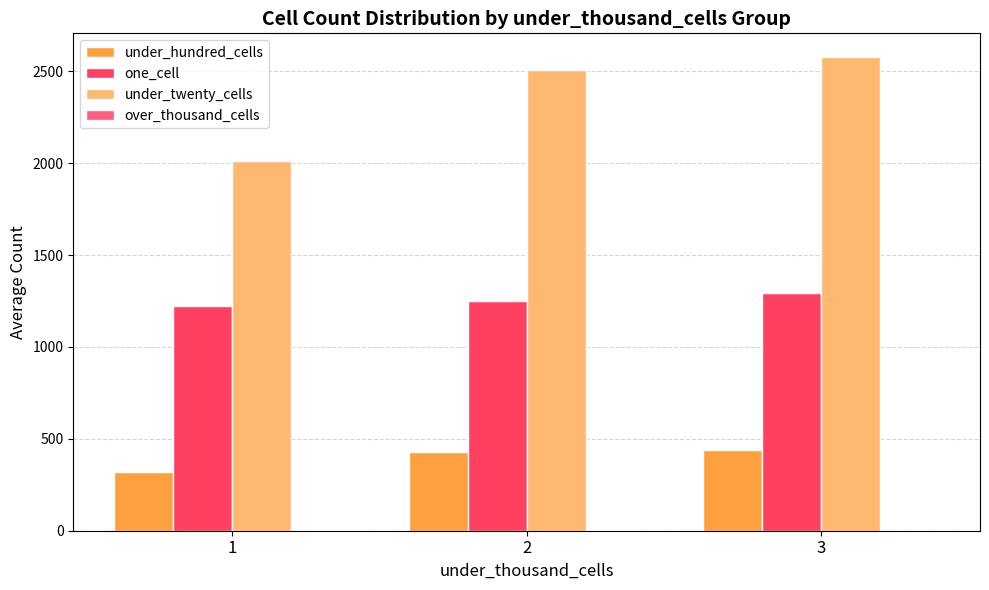

What is the difference between the highest and lowest values at 3?

2138.5